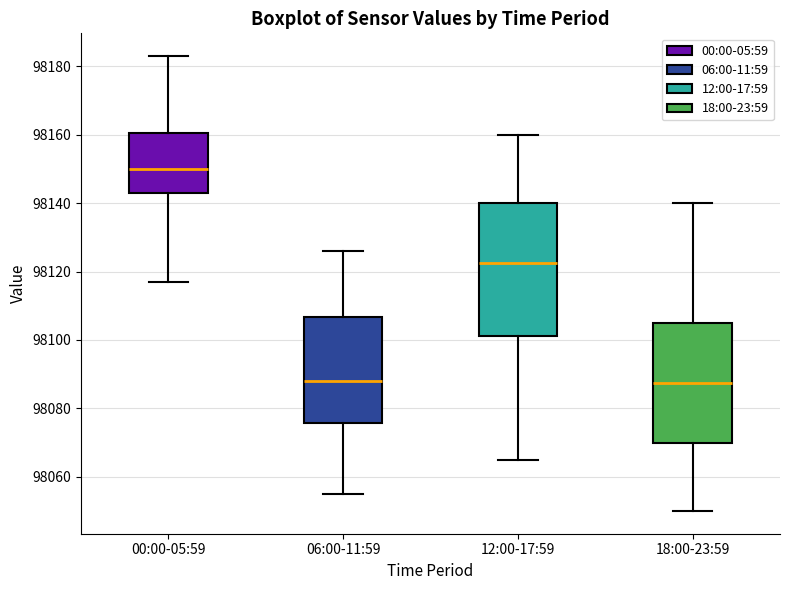

Reading left to right, read every box against the y-axis: the position of its median line, the range the box covers, and the ends of its whiskers. The values are not printed on the chart, so give them approximately, as read against the axis.

00:00-05:59: median 98150, box 98144 to 98160, whiskers 98118 to 98184
06:00-11:59: median 98088, box 98076 to 98106, whiskers 98056 to 98126
12:00-17:59: median 98122, box 98102 to 98140, whiskers 98066 to 98160
18:00-23:59: median 98088, box 98070 to 98106, whiskers 98050 to 98140